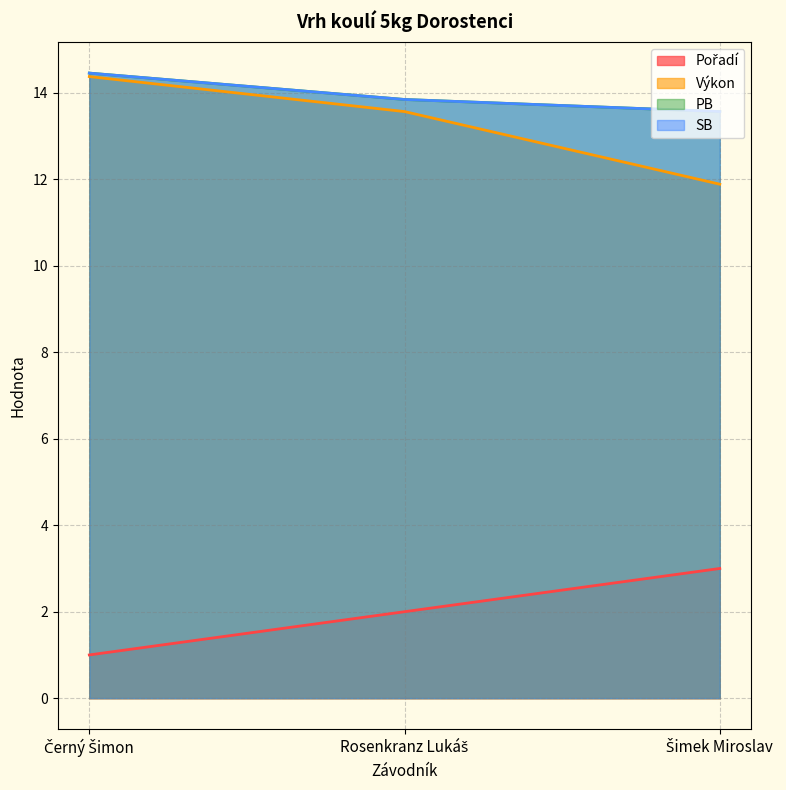

What is the minimum value for PB?

13.6